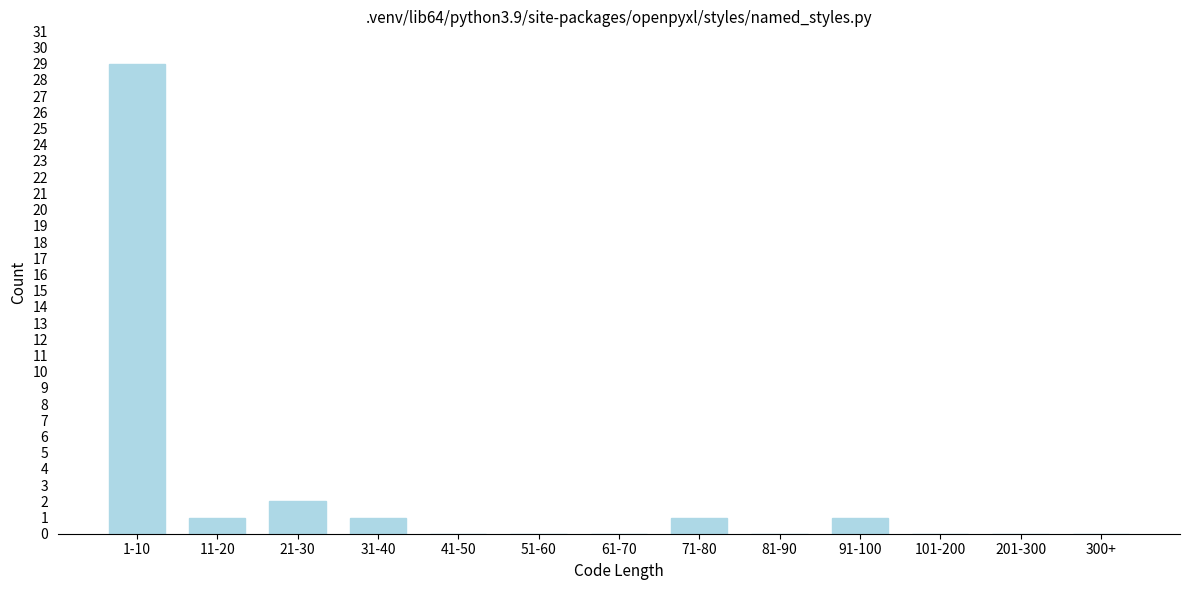

Reading left to right, transcribe all the data shown in this chart.

1-10=29	11-20=1	21-30=2	31-40=1	41-50=0	51-60=0	61-70=0	71-80=1	81-90=0	91-100=1	101-200=0	201-300=0	300+=0